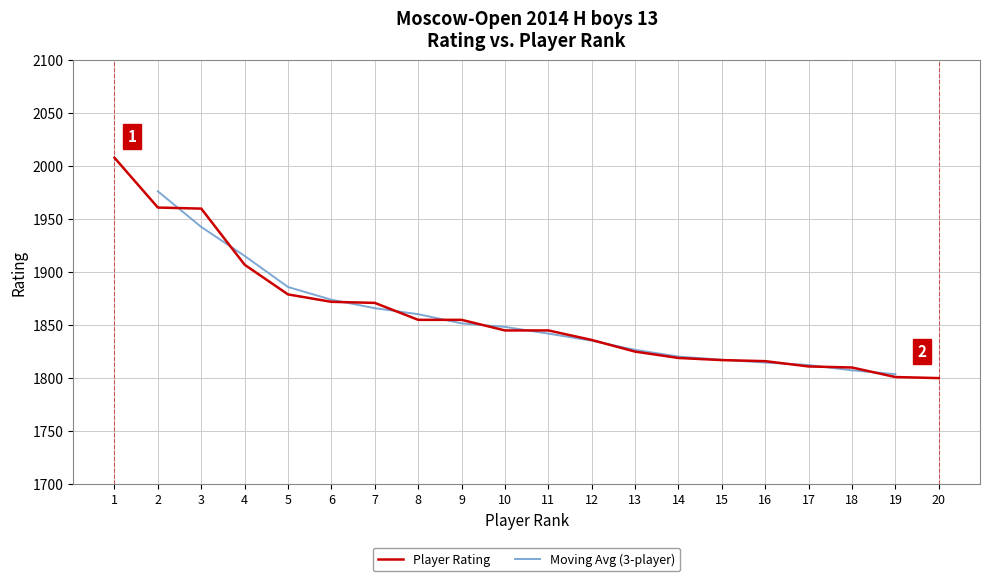

The value of Player Rating at 12 is 1181. True or false?

False